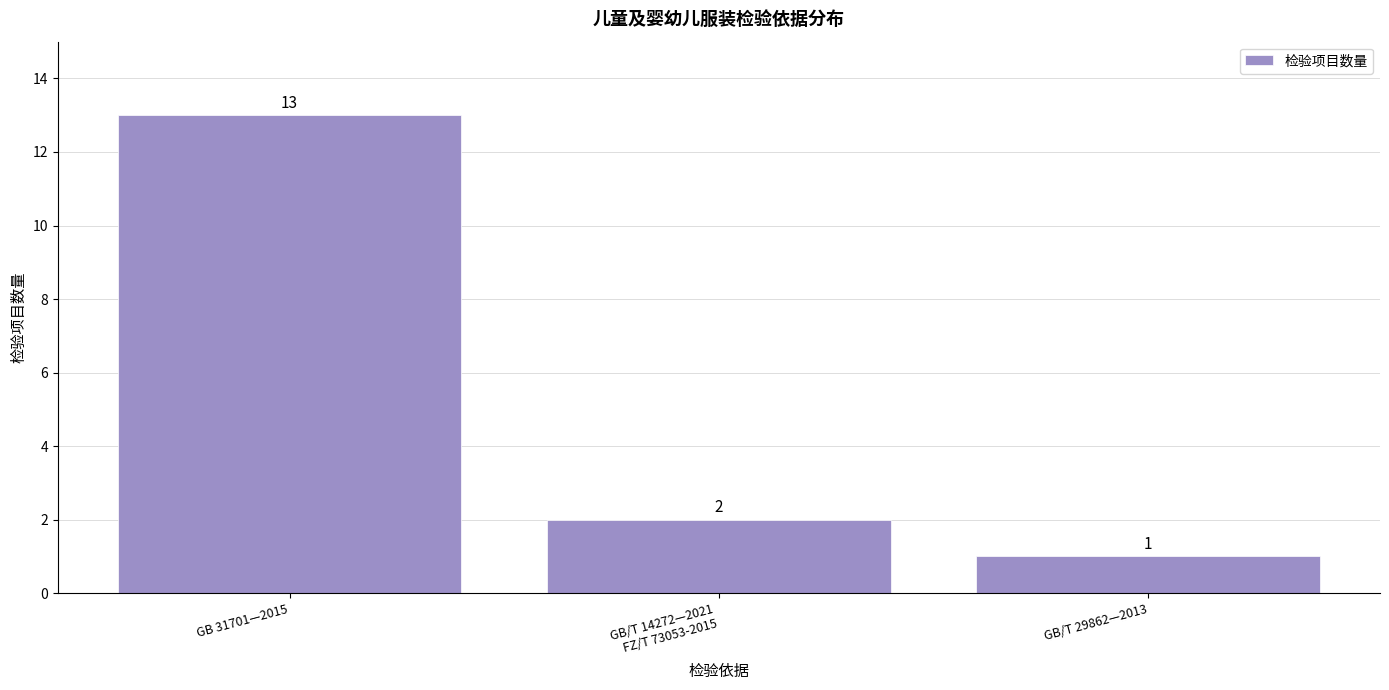

Rank the categories by value from lowest to highest.

GB/T 29862—2013, GB/T 14272—2021
FZ/T 73053-2015, GB 31701—2015